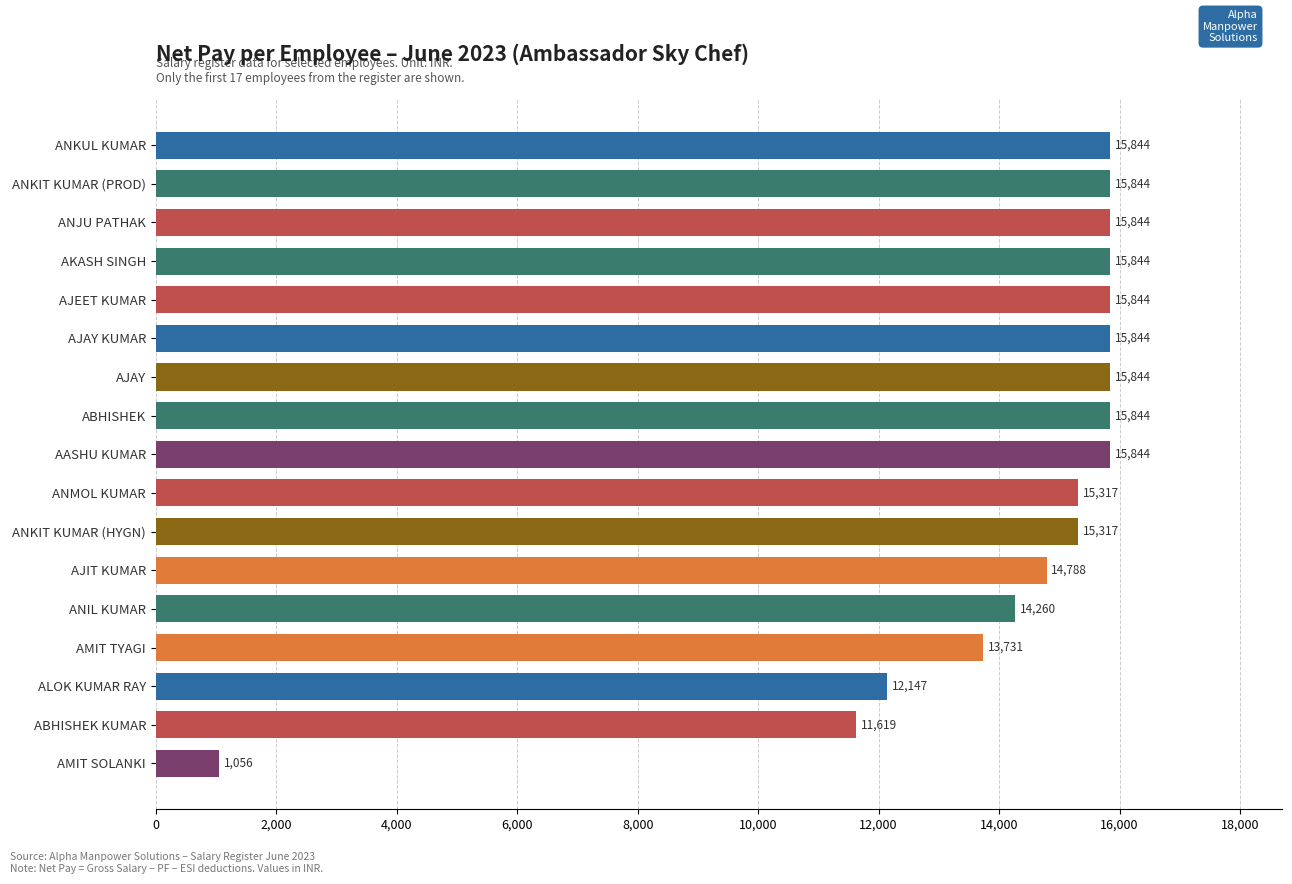

True or false: the data shows 15844 at AJEET KUMAR.

True